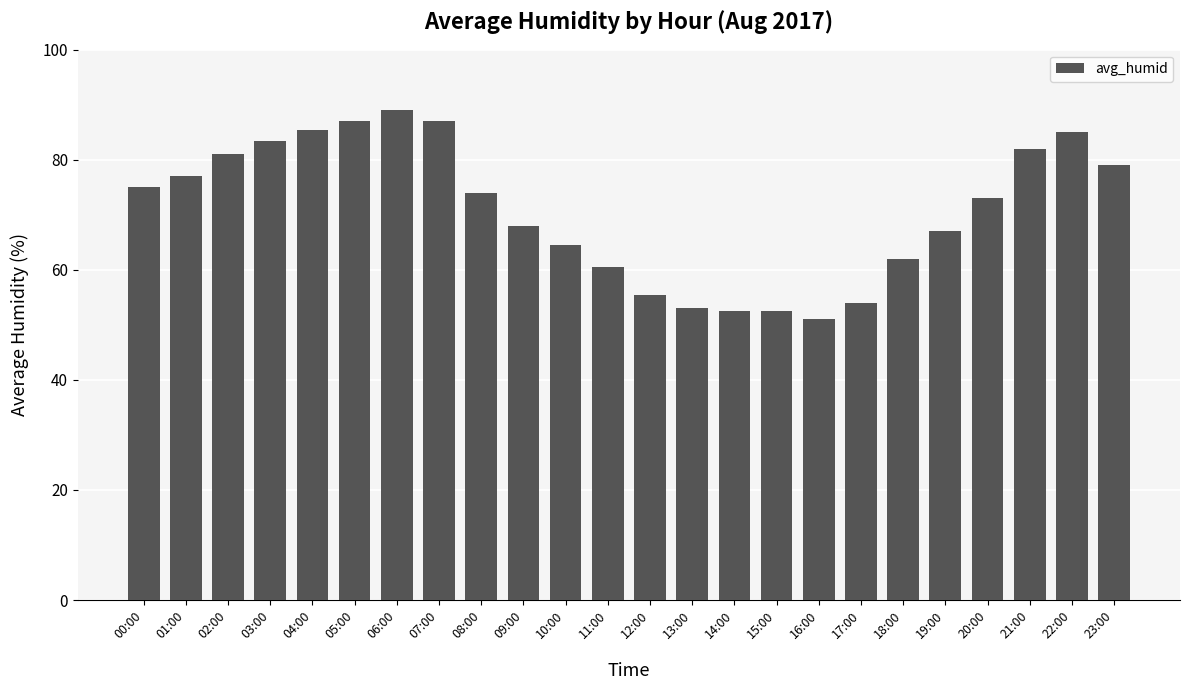

What is the smallest value displayed?

51.0